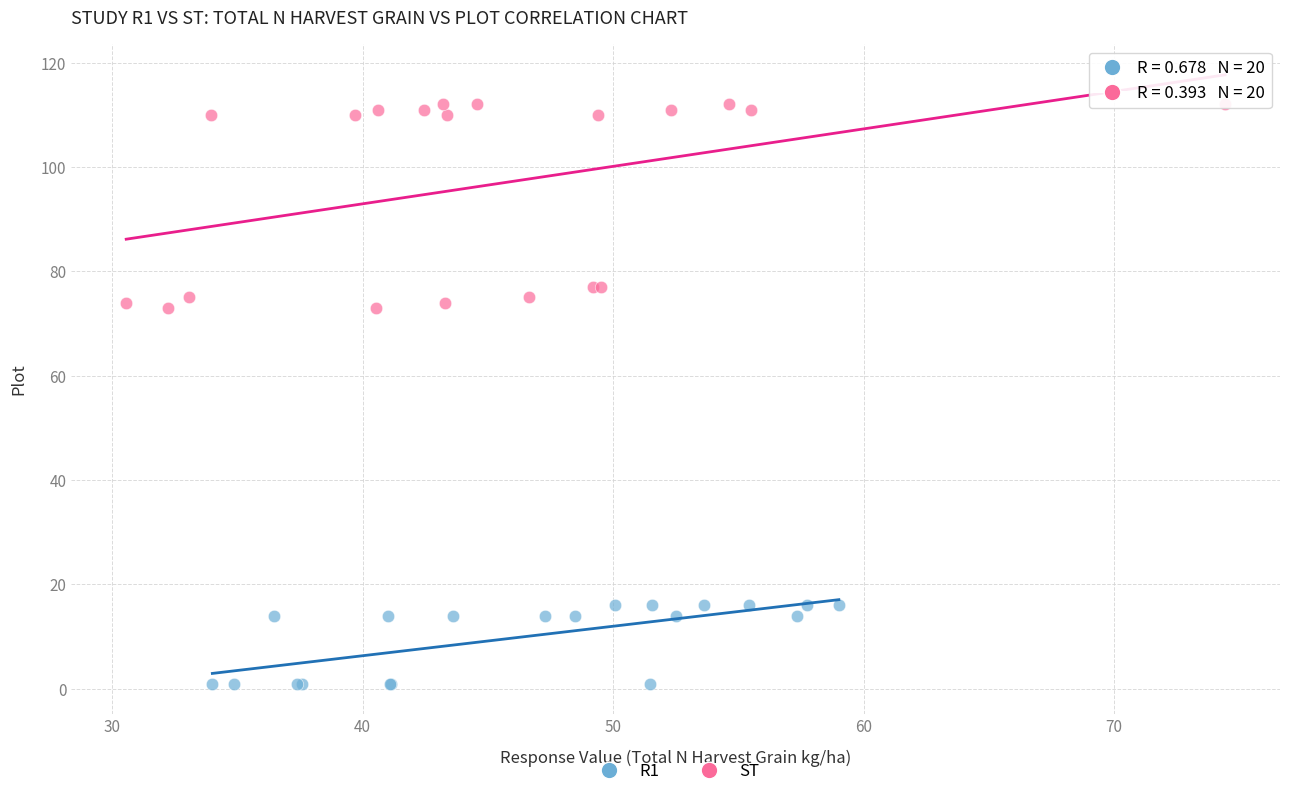

Which series contains the highest Y value?

ST